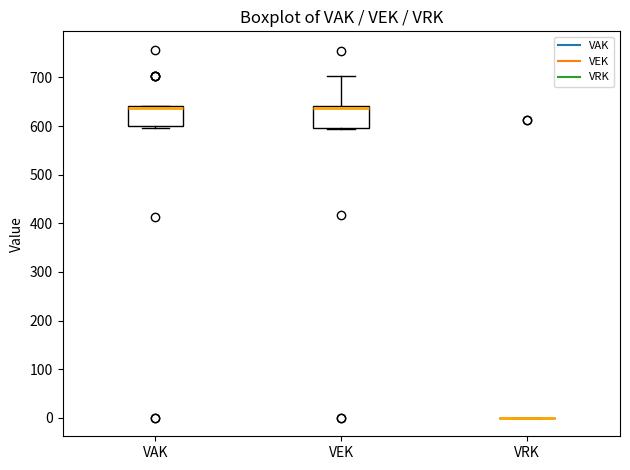

Where is the lower edge of the box for VAK on the y-axis? The values are not printed on the chart, so give them approximately, as read against the axis.

600